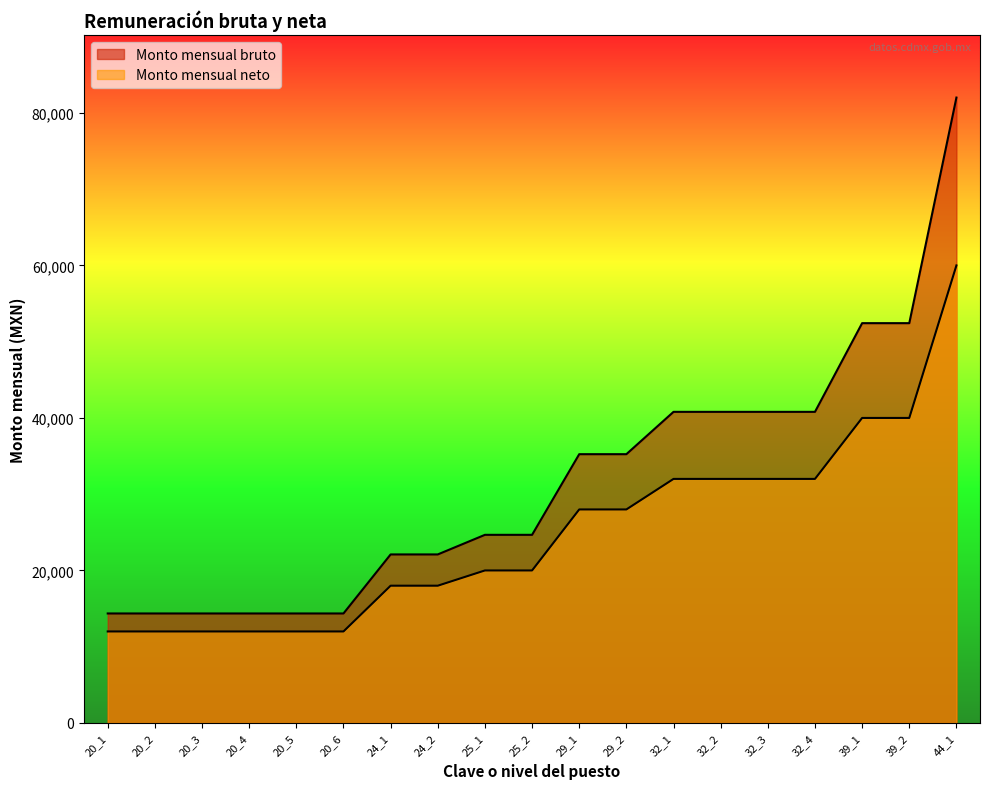

At 32_1, list the series in order from largest to smallest.

Monto mensual bruto, Monto mensual neto